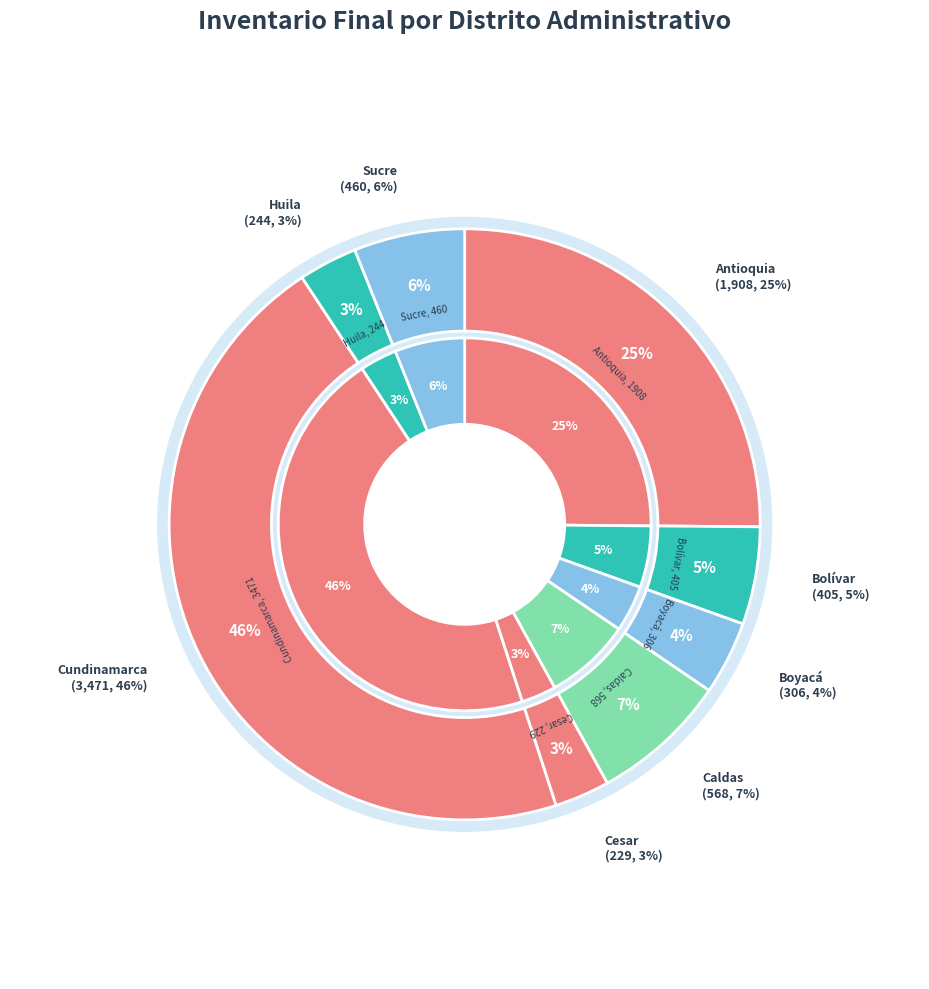

Does Caldas account for over 50% of the chart?

No